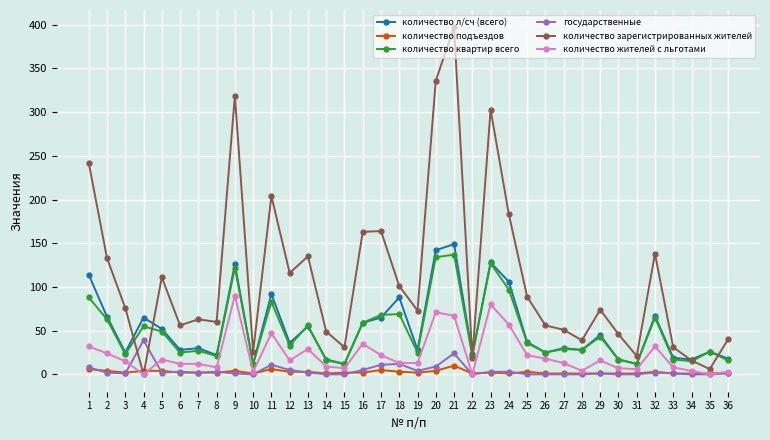

Where do государственные and количество зарегистрированных жителей first cross each other?

3 and 4